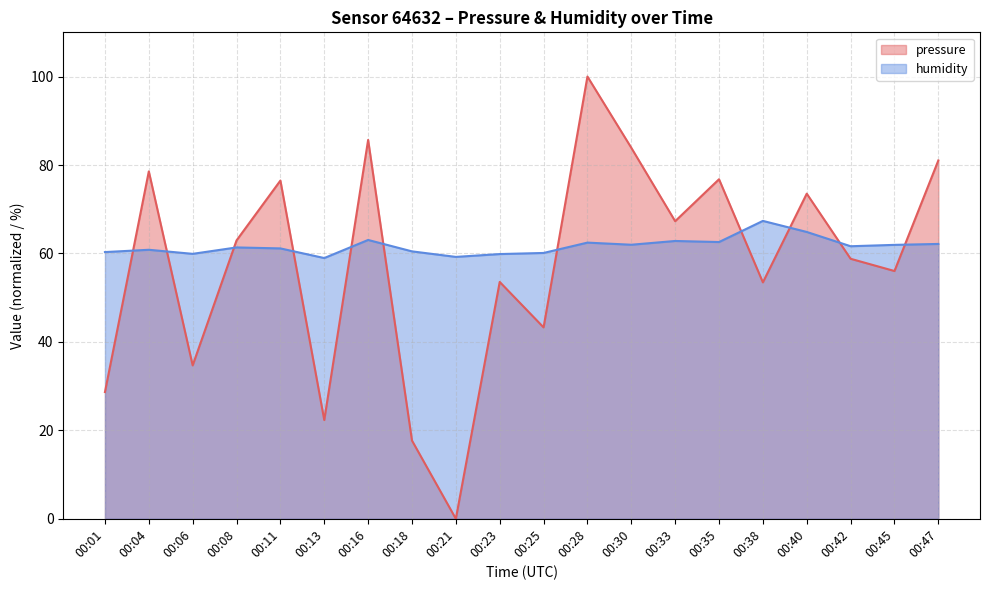

At how many categories does at least one series exceed 0?

20